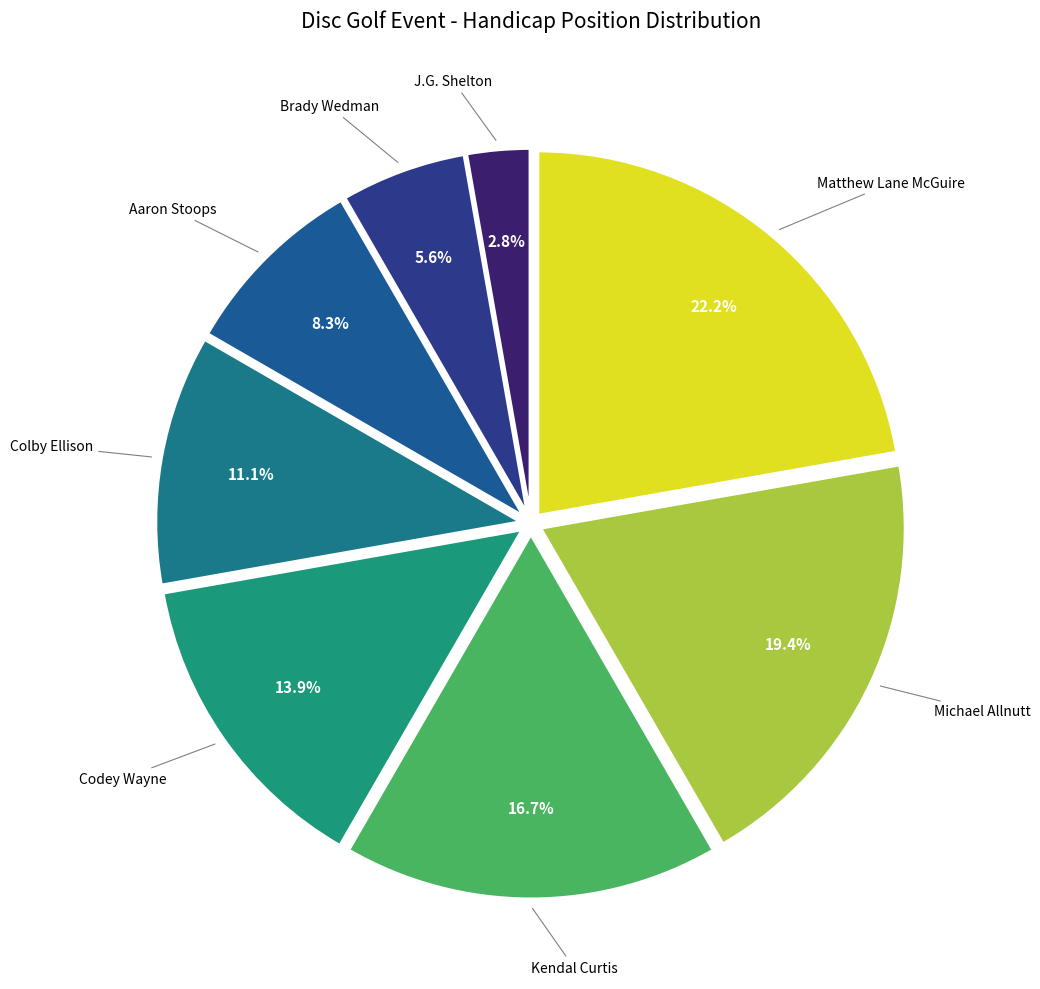

Which slice is the largest?

Matthew Lane McGuire